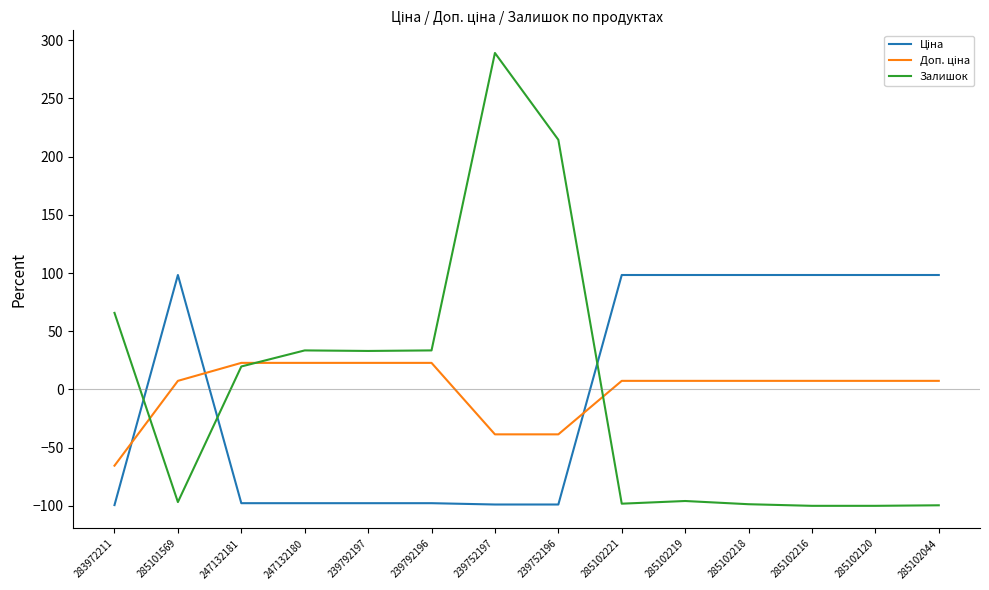

What value does the Залишок series have at 239752196?

214.4